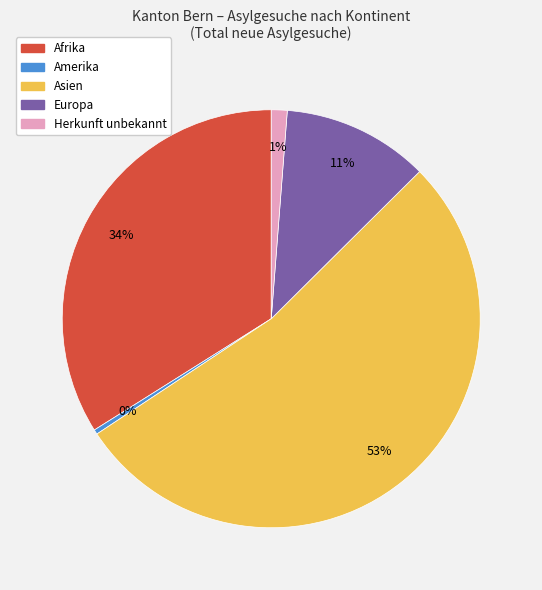

Count the number of slices in the pie.

5